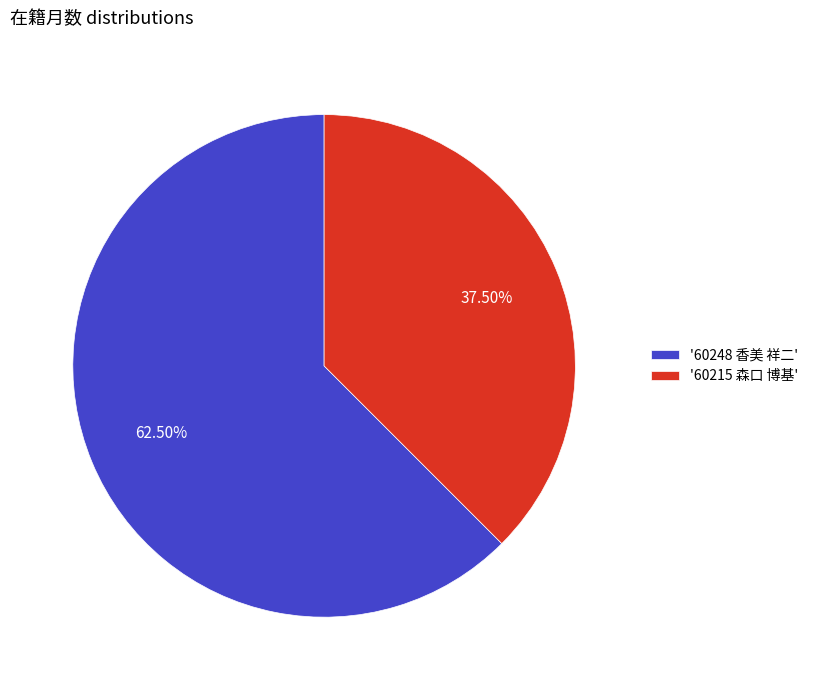

Rank the categories by value from highest to lowest.

'60248 香美 祥二', '60215 森口 博基'